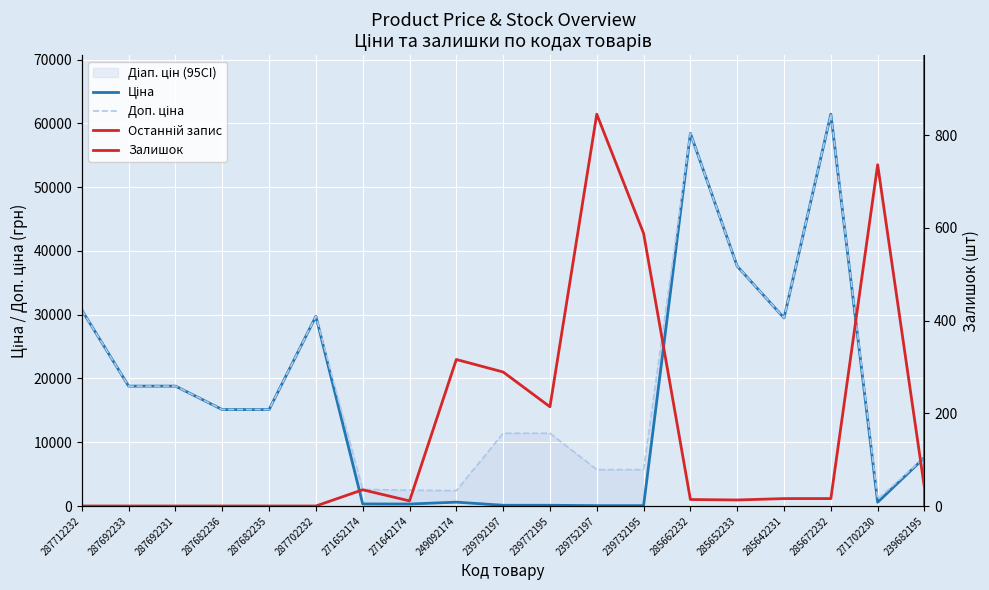

Read the Ціна value at 287682236.

15120.0